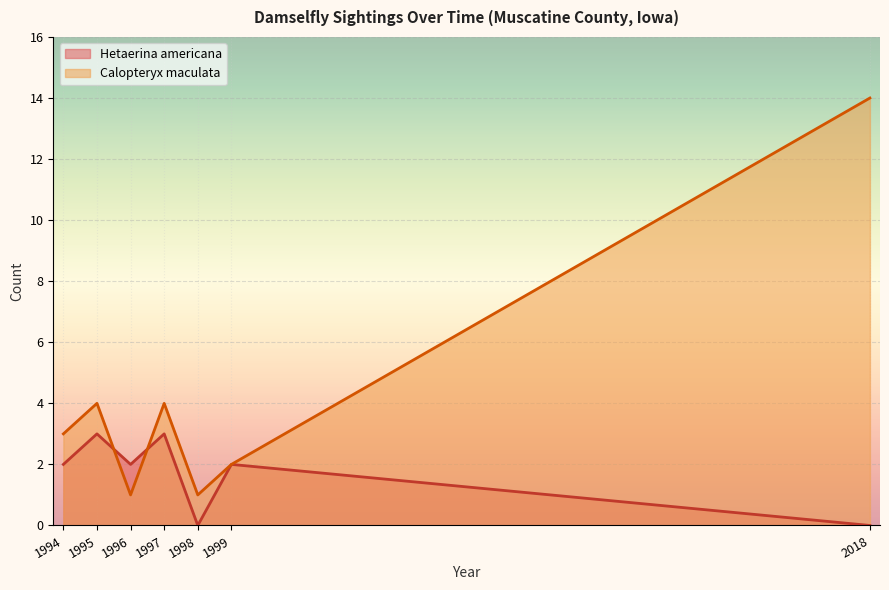

What is the lowest value of the Hetaerina americana series?

0